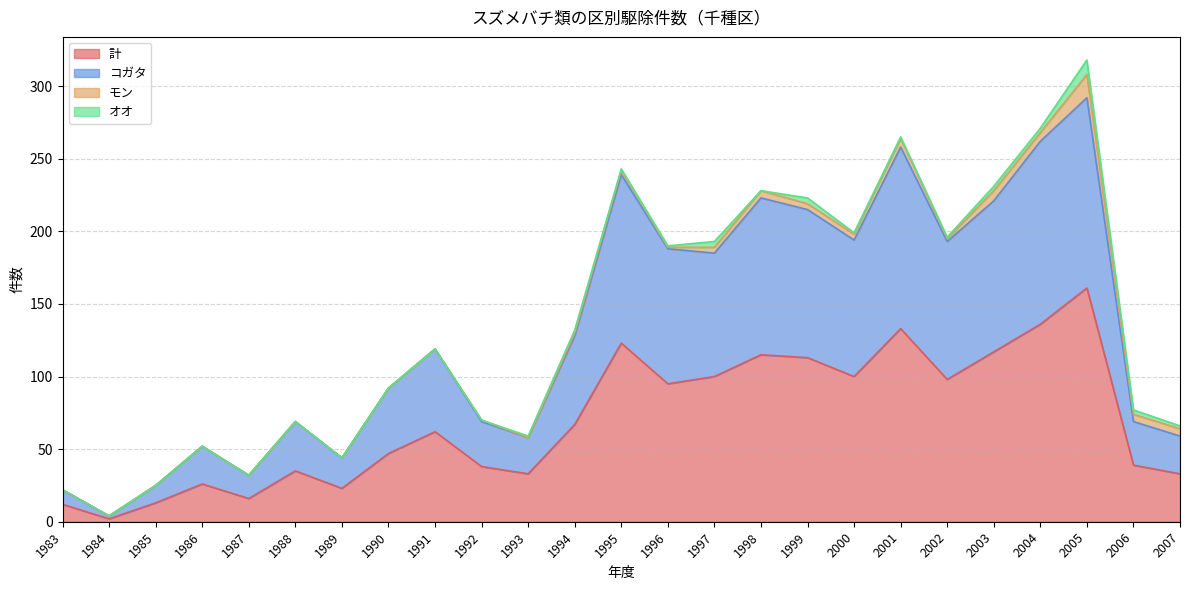

The value of 計 at 2006 is 39. True or false?

True